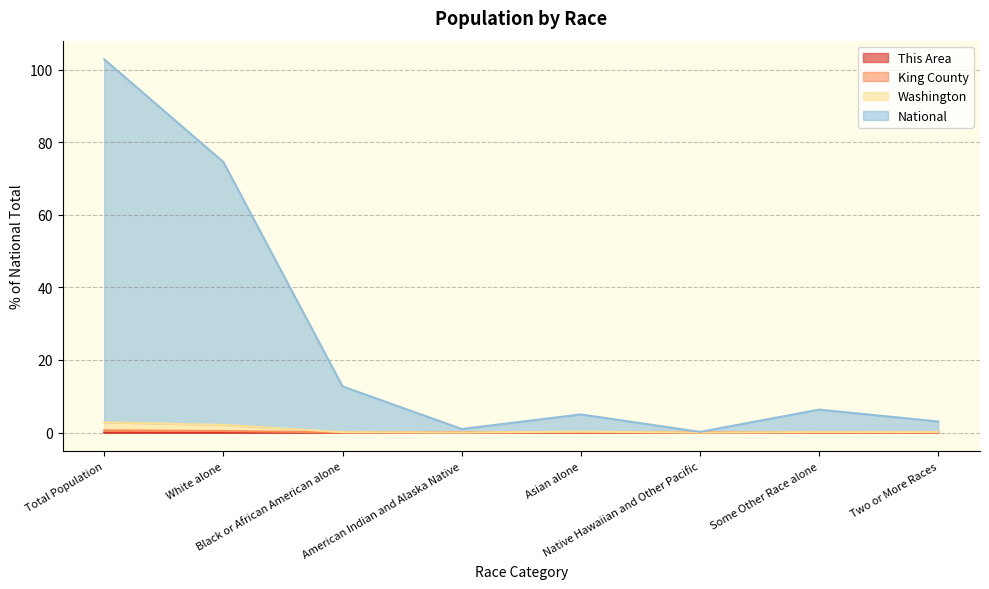

How many data points does each series have?

8